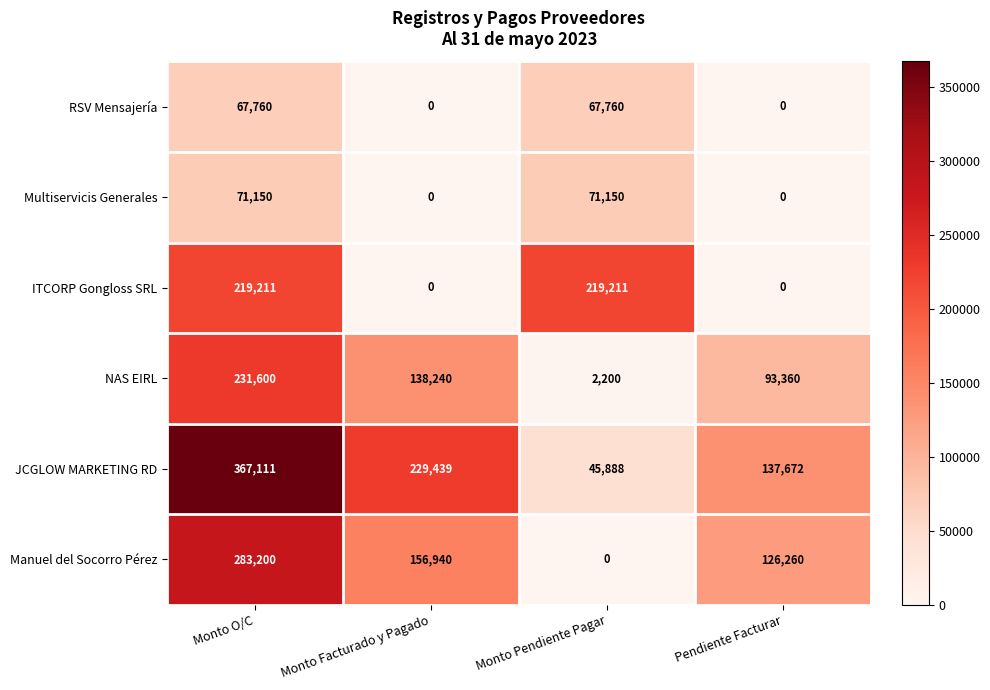

What is the sum of the JCGLOW MARKETING RD values at Monto Facturado y Pagado and Pendiente Facturar?

367111